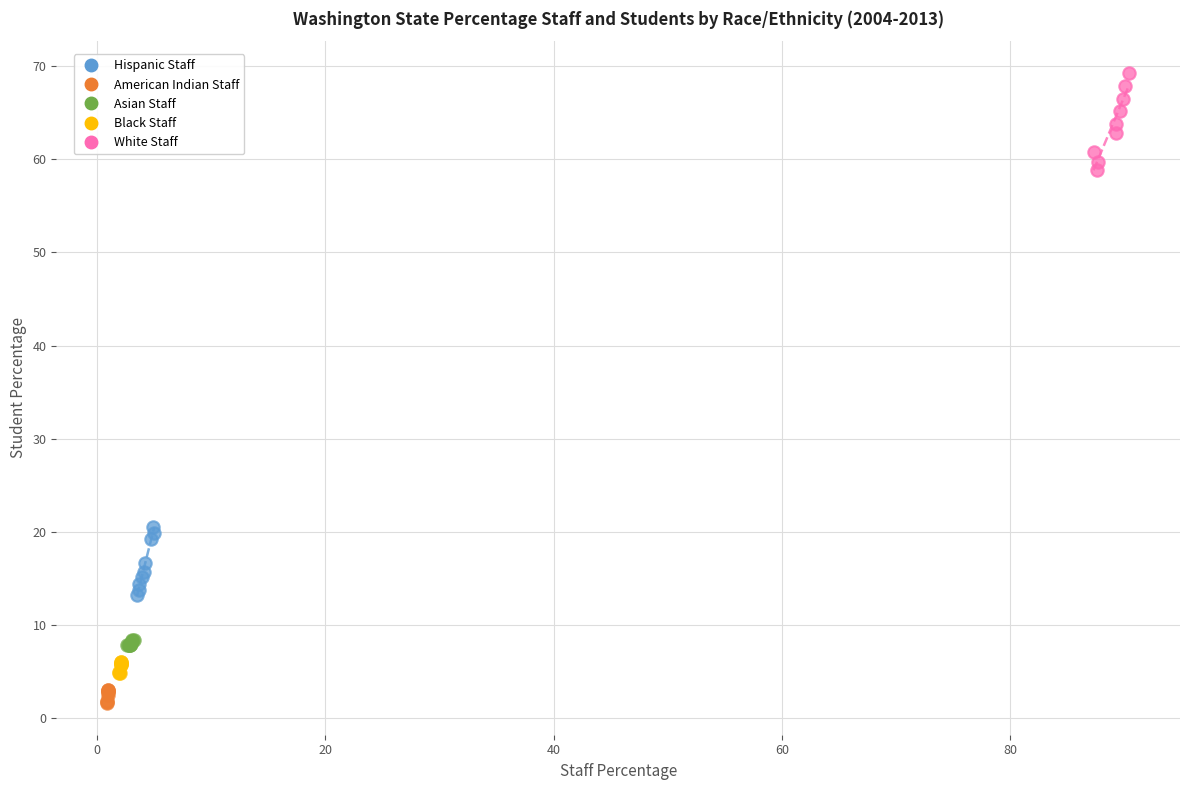

What are all the series names shown in the legend?

Hispanic Staff, American Indian Staff, Asian Staff, Black Staff, White Staff